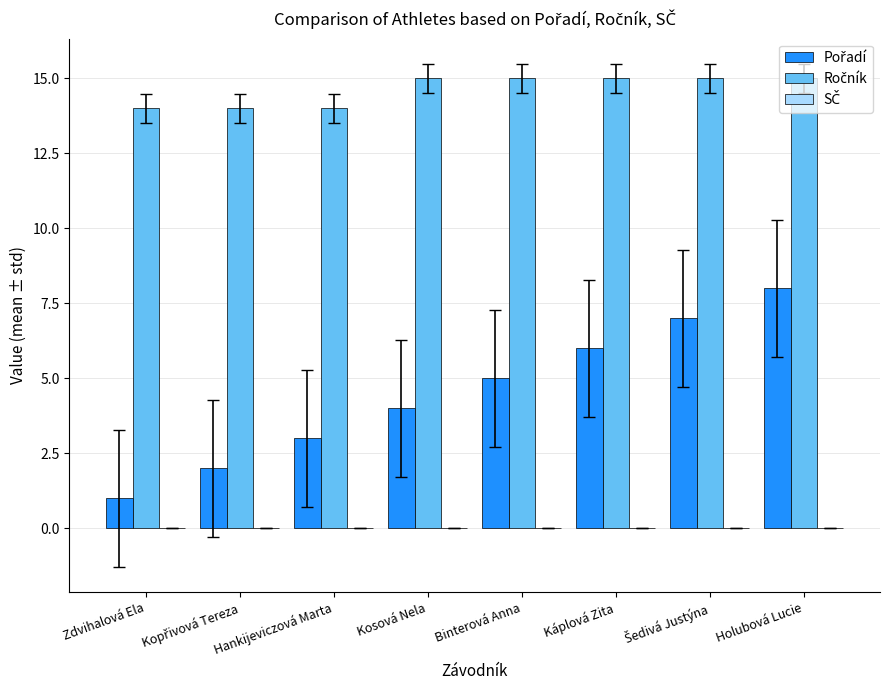

What position from the right is Hankijeviczová Marta?

6